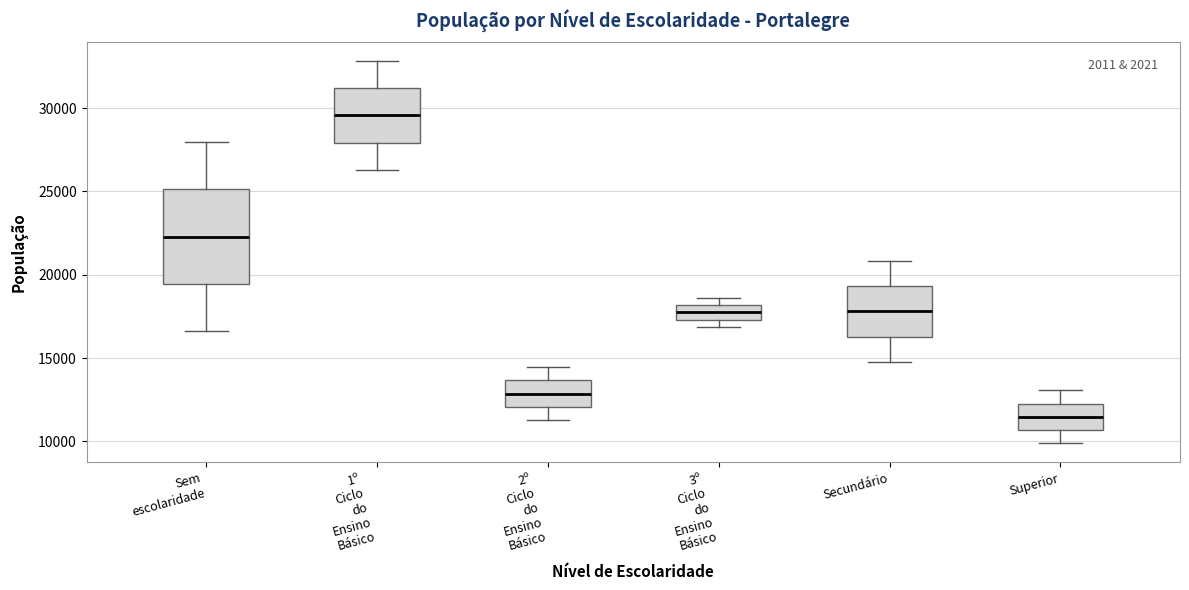

Where is the lower edge of the box for 3º Ciclo do Ensino Básico on the y-axis? The values are not printed on the chart, so give them approximately, as read against the axis.

17500